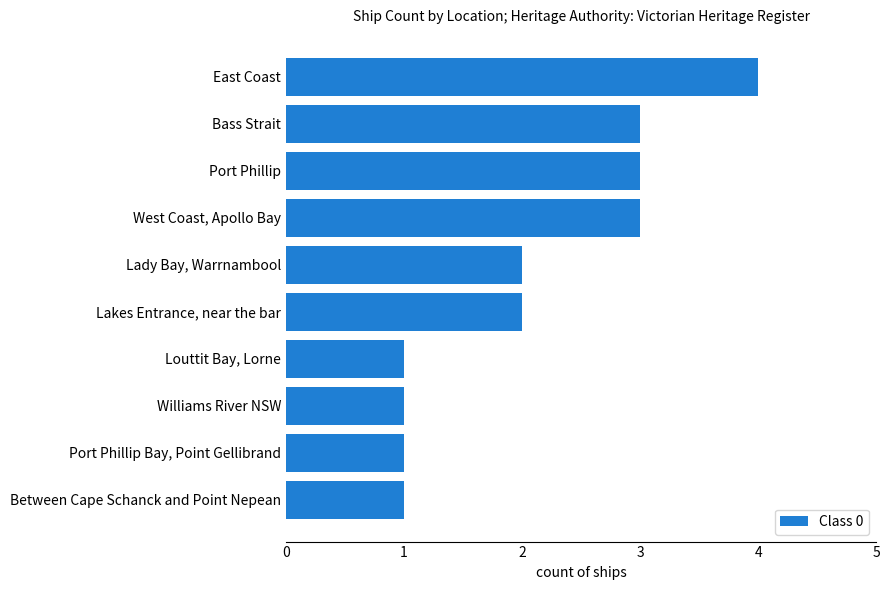

What is the difference between the maximum and minimum values?

3